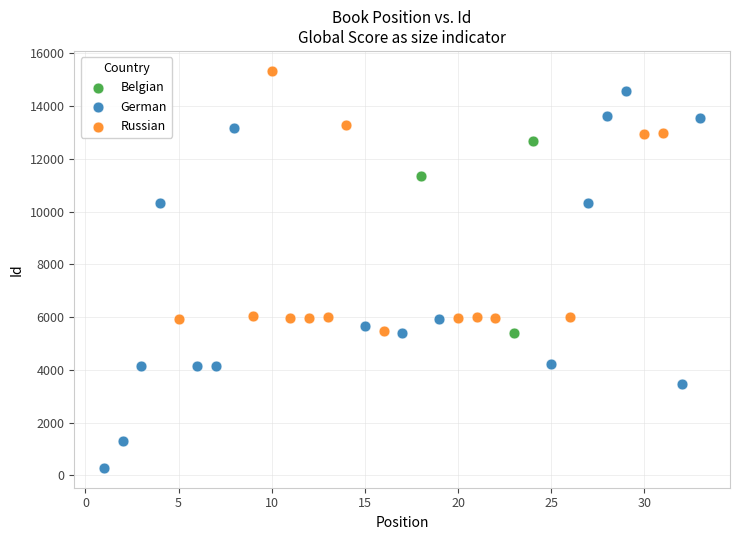

Which series has the widest spread of Y values?

German